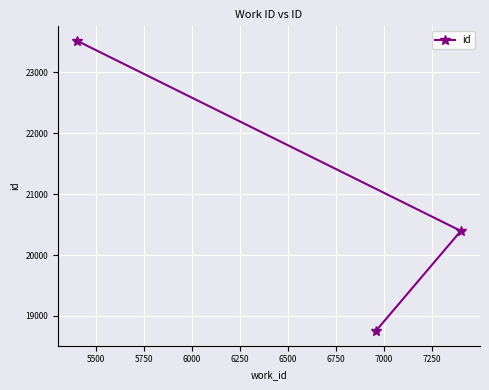

What is the maximum value shown in the chart?

23517